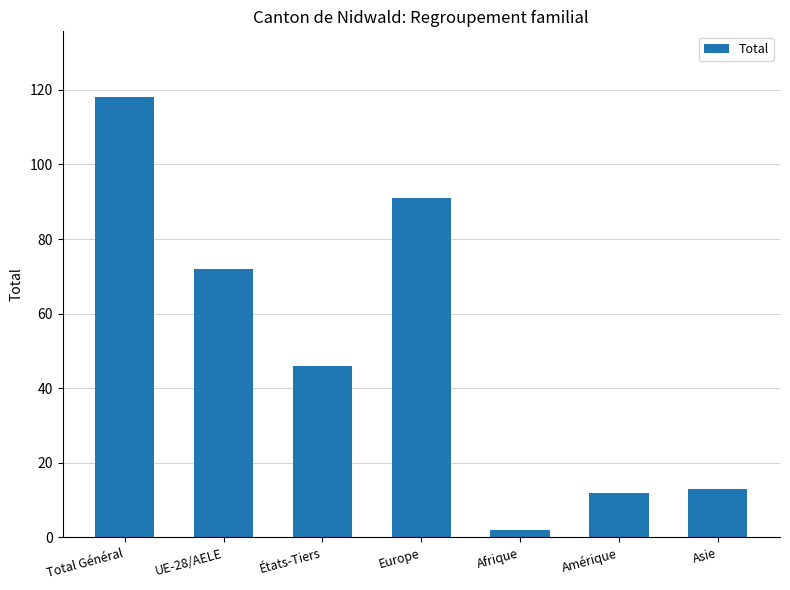

What is the change in value from Europe to Amérique?

-79